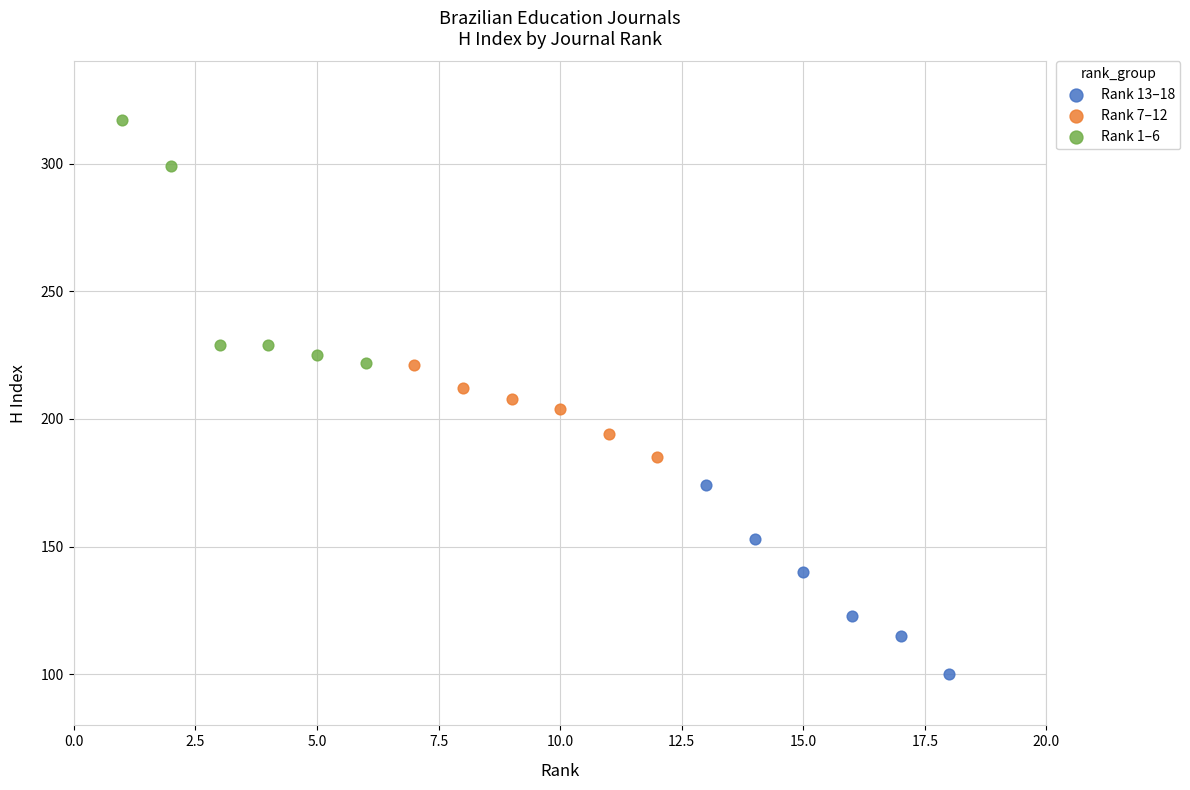

Which series contains the lowest Y value?

Rank 13–18